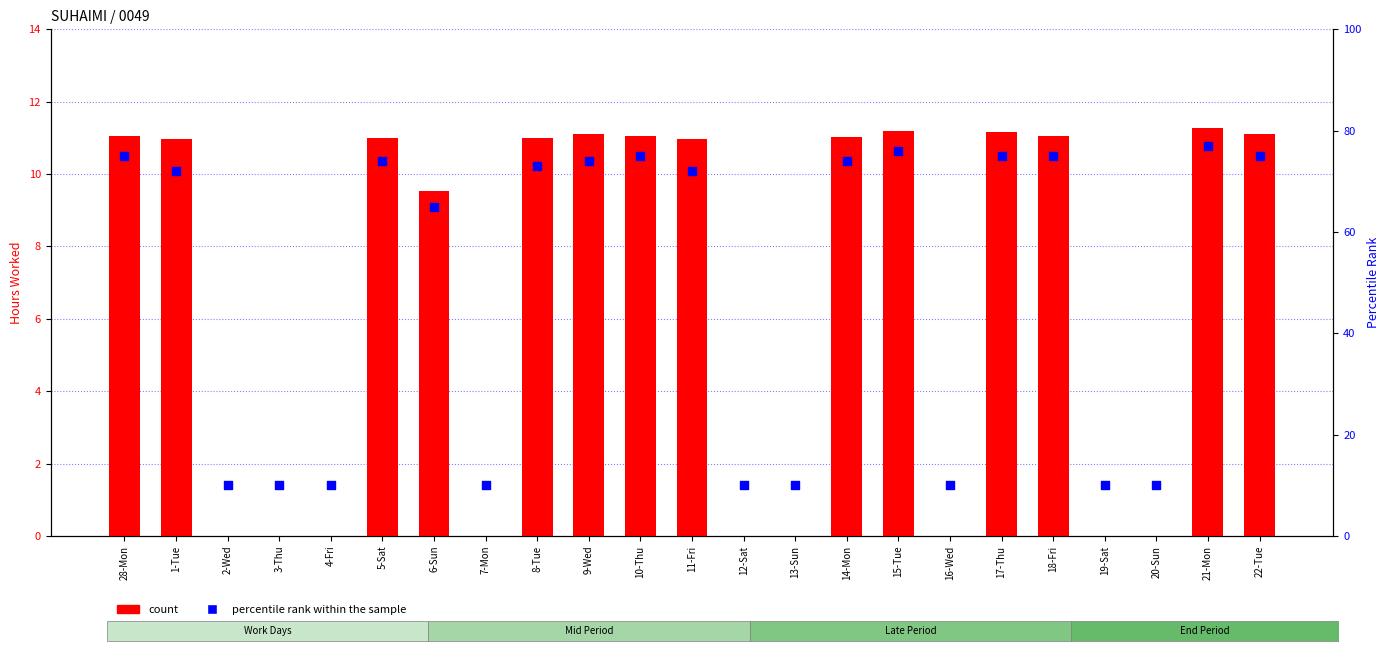

What is the total value across all series at 17-Thu?

86.2